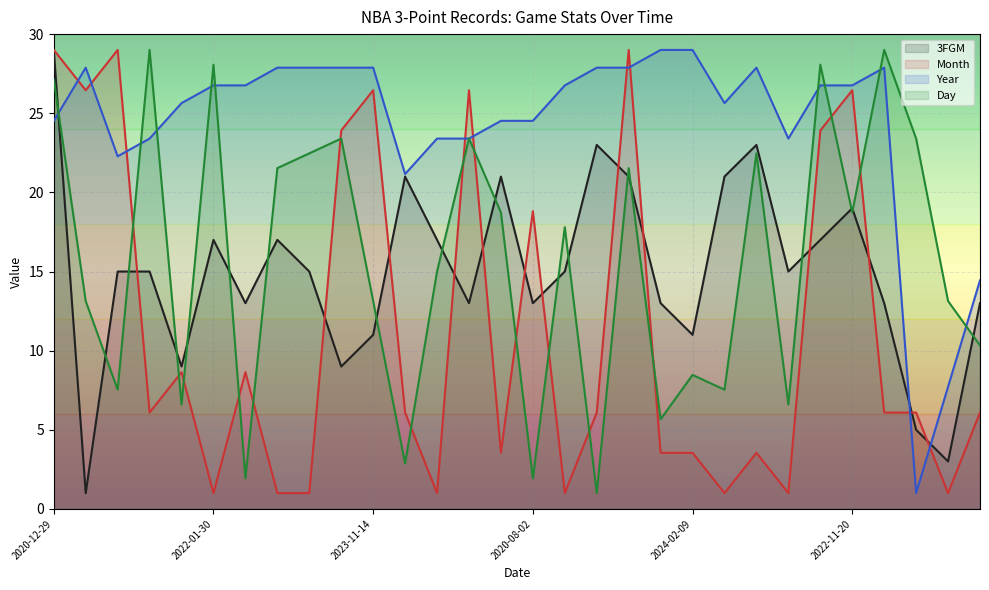

What value does the Year series have at 2023-11-14?

27.9